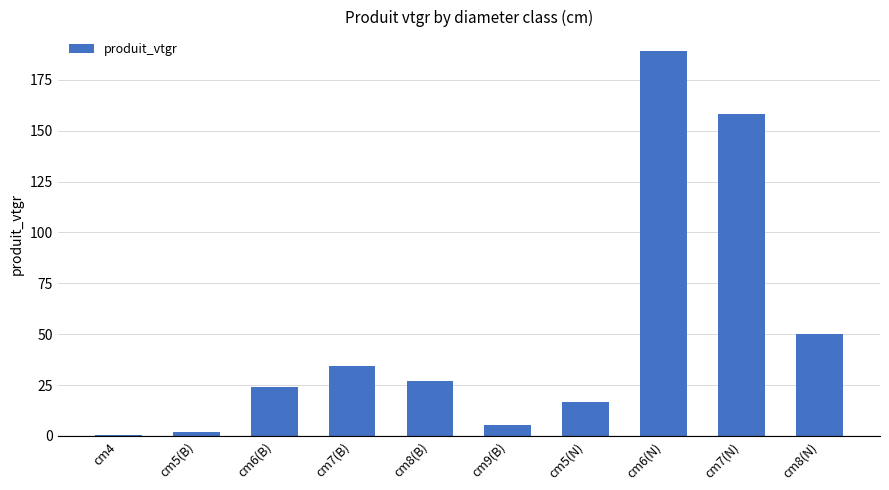

Which has a higher value, cm7(N) or cm6(N)?

cm6(N)